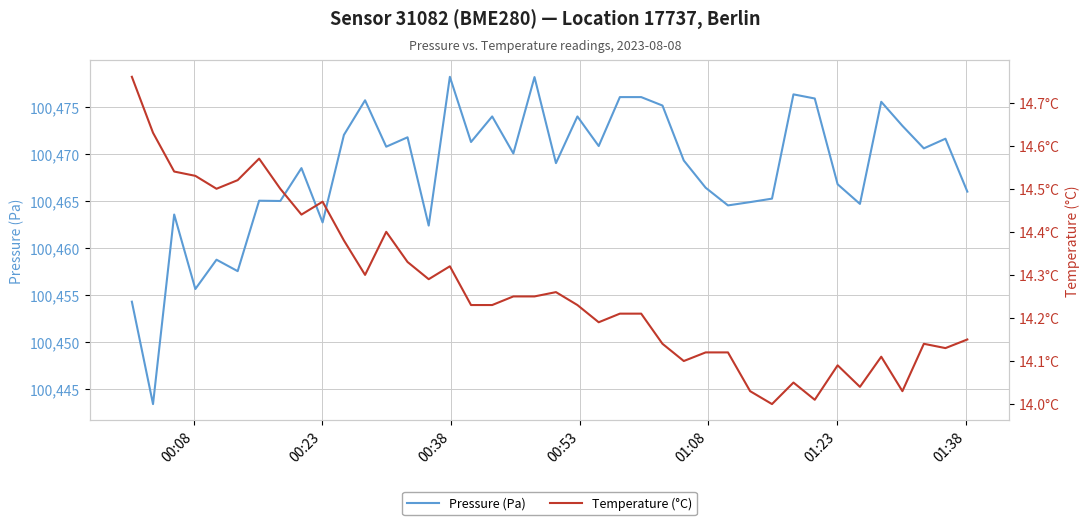

How many lines are shown in the chart?

2